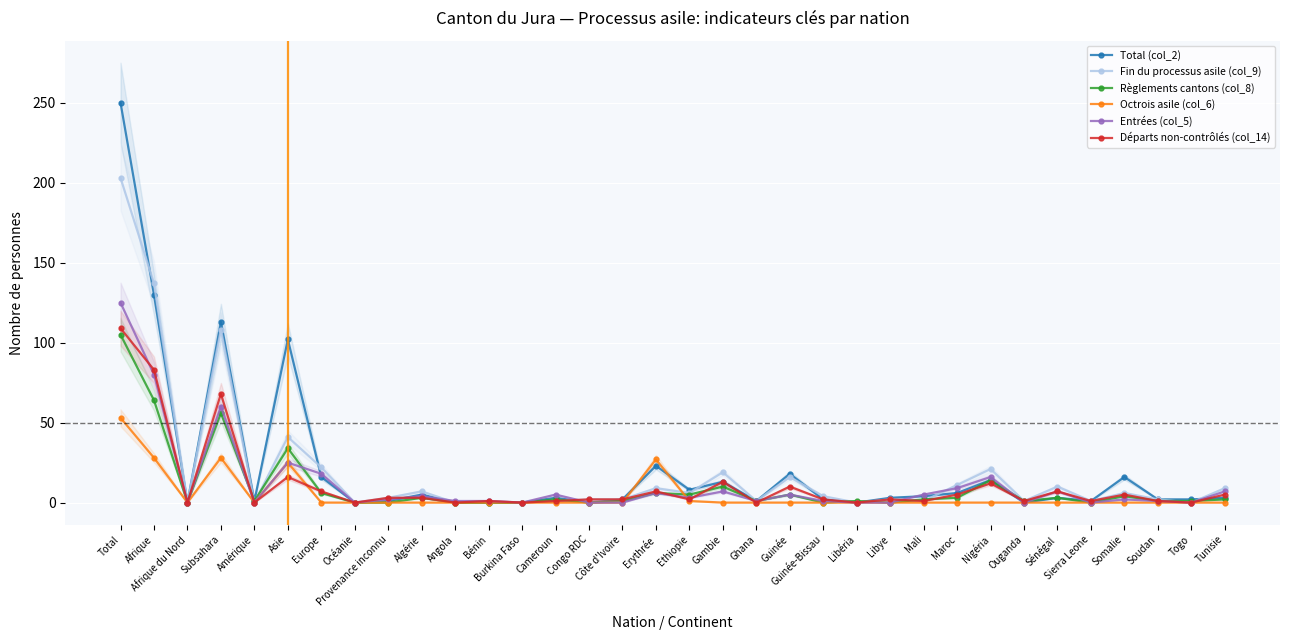

At which category does Règlements cantons (col_8) reach its first local peak?

Subsahara